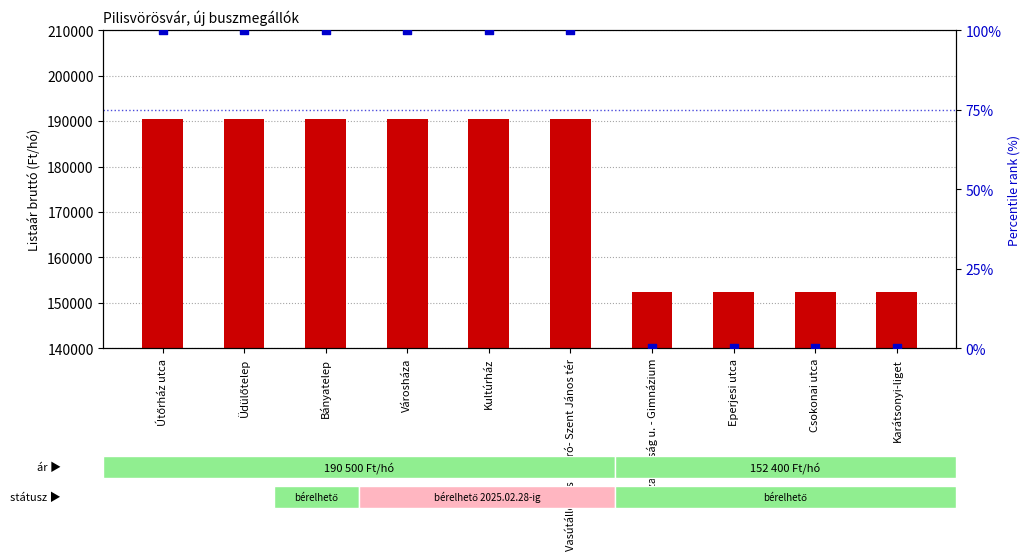

Is the value of Listaár bruttó (Ft/hó) at Bányatelep greater than the value of Percentile rank within the sample at Eperjesi utca?

Yes